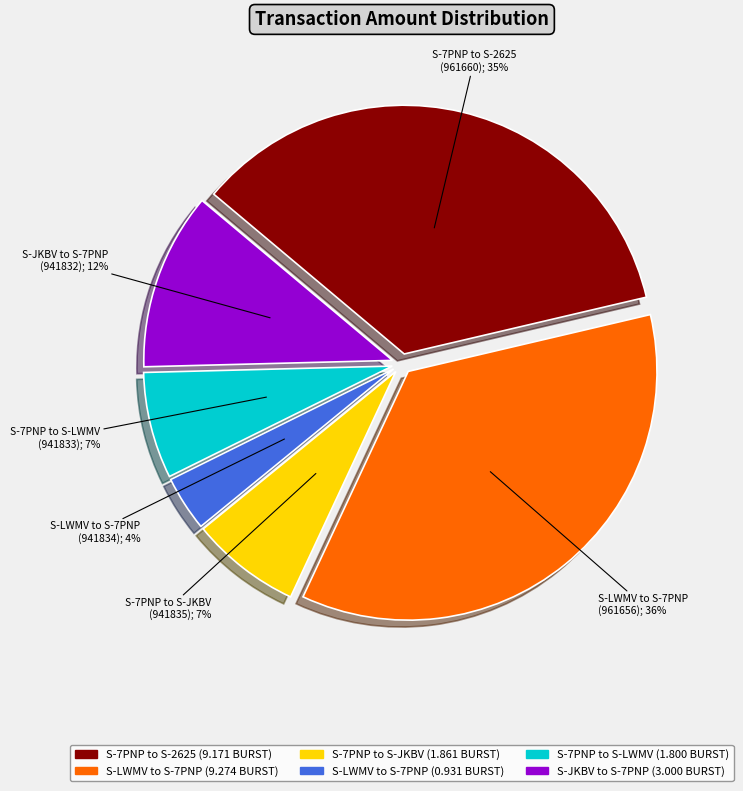

To the nearest percent, what is the difference between the largest and smallest slice percentages?

32%